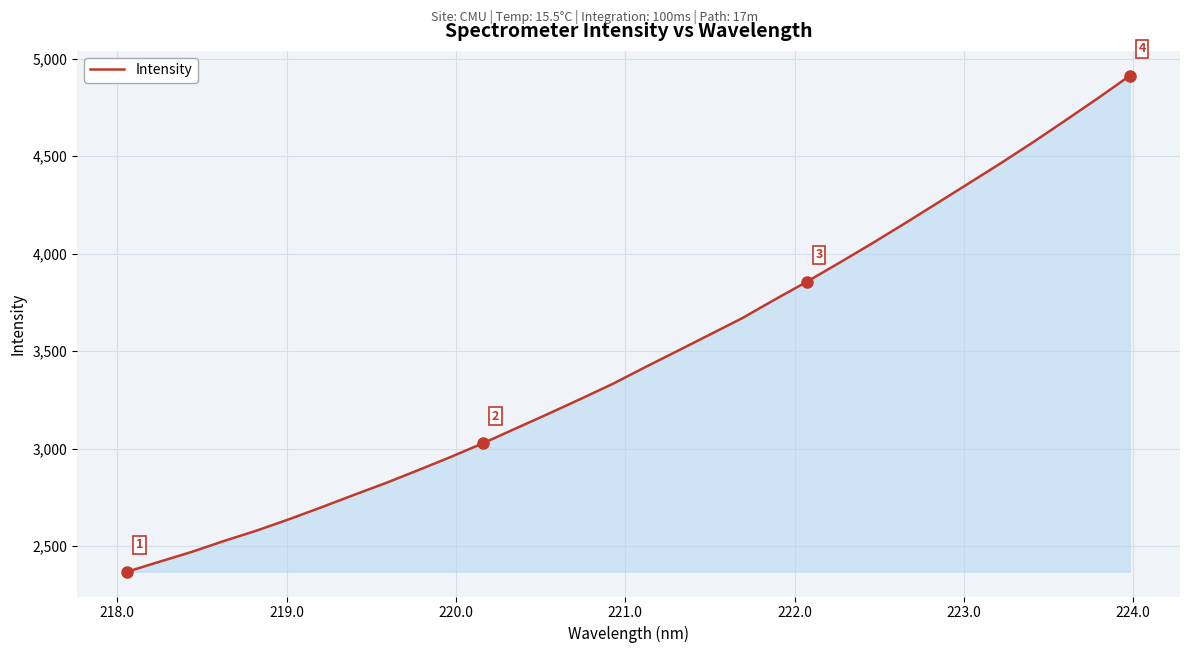

Does the chart have visible grid lines?

Yes